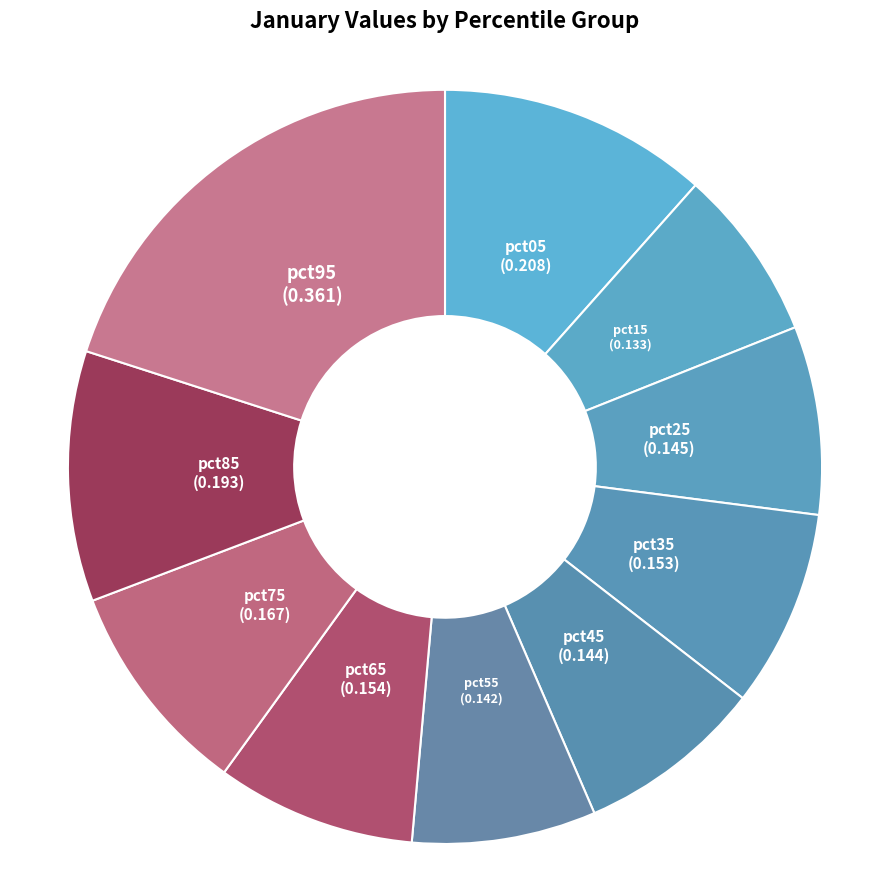

True or false: pct35 accounts for 18% of the total.

False